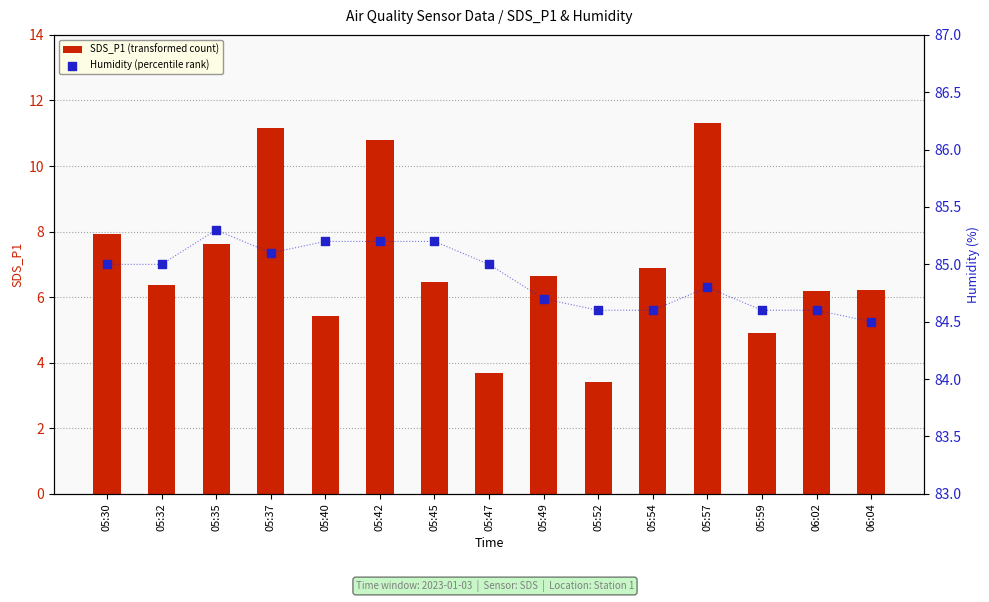

At how many categories does at least one series exceed 7?

15